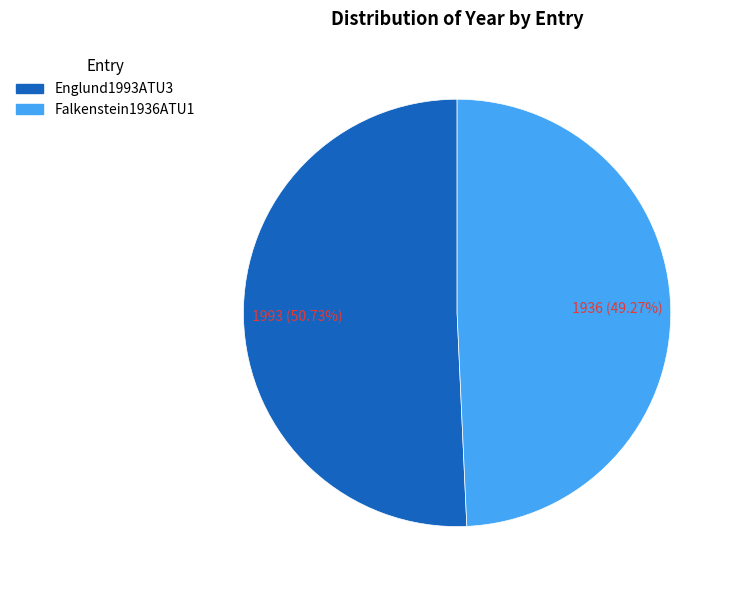

What is the ratio of the value at Falkenstein1936ATU1 to the value at Englund1993ATU3?

1.0